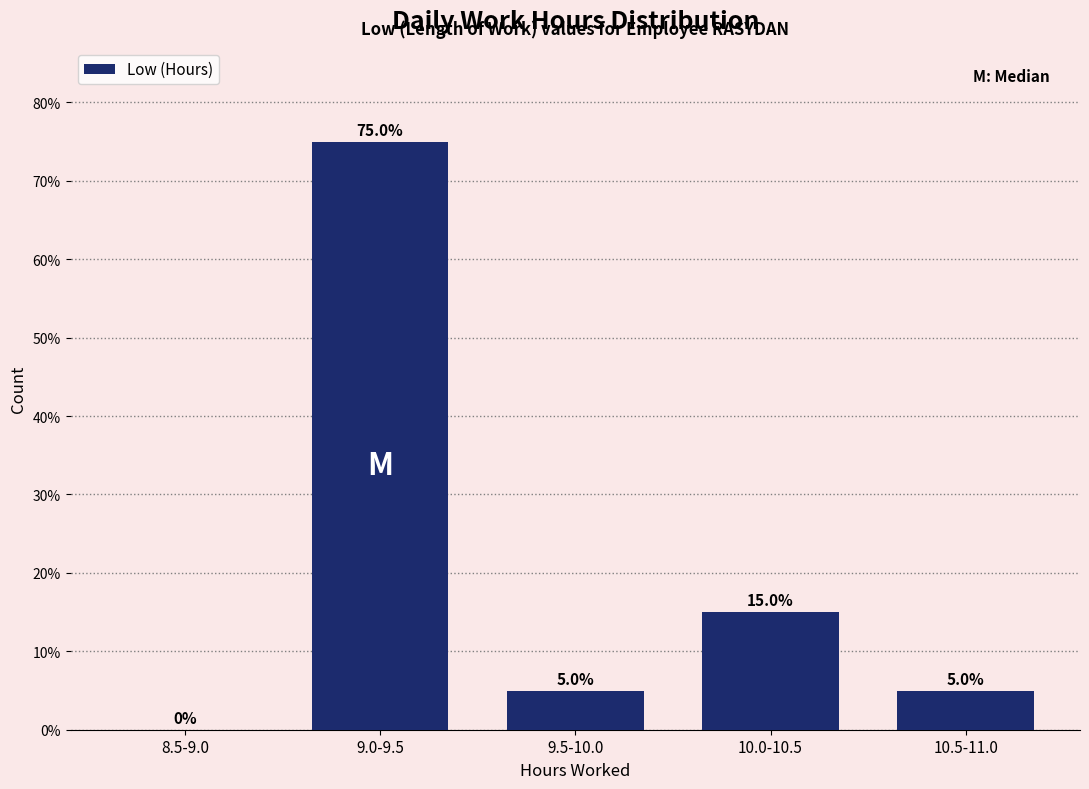

Reading left to right, transcribe all the data shown in this chart.

8.5-9.0=0	9.0-9.5=75	9.5-10.0=5	10.0-10.5=15	10.5-11.0=5